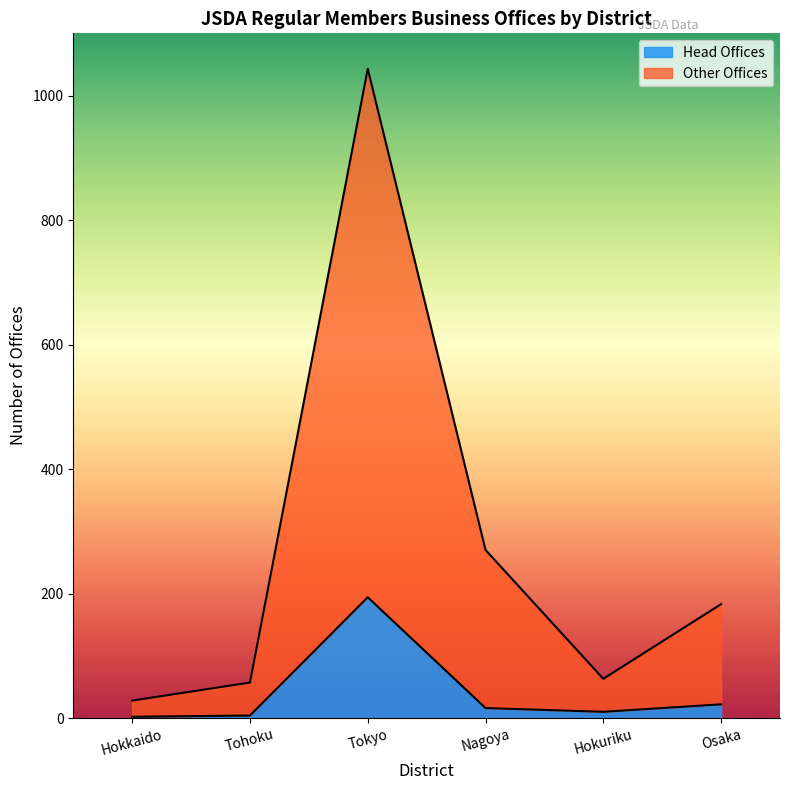

What is the difference between the maximum and minimum values in the Head Offices series?

192